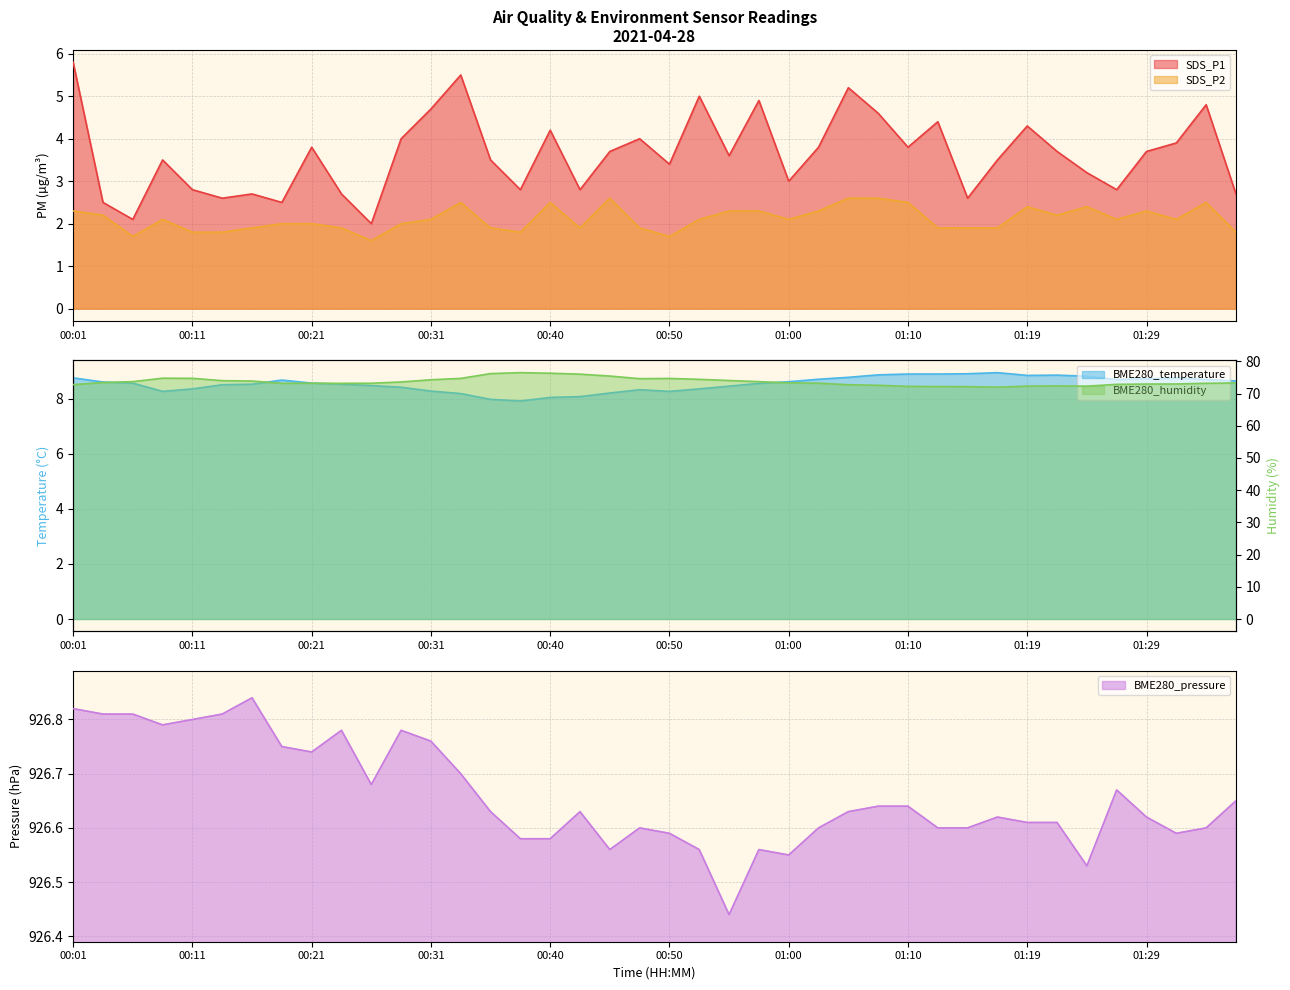

The BME280_pressure series shows 926.7 at 01:27. True or false?

True